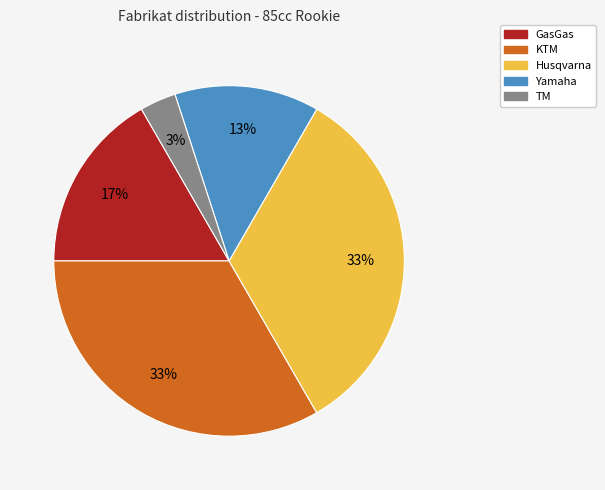

Is GasGas the majority of the pie?

No